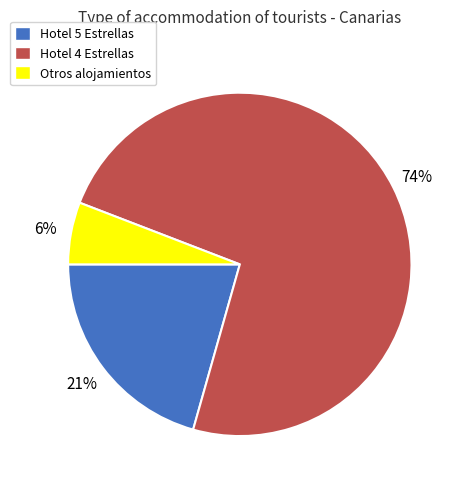

To the nearest percent, what portion does Otros alojamientos represent?

6%